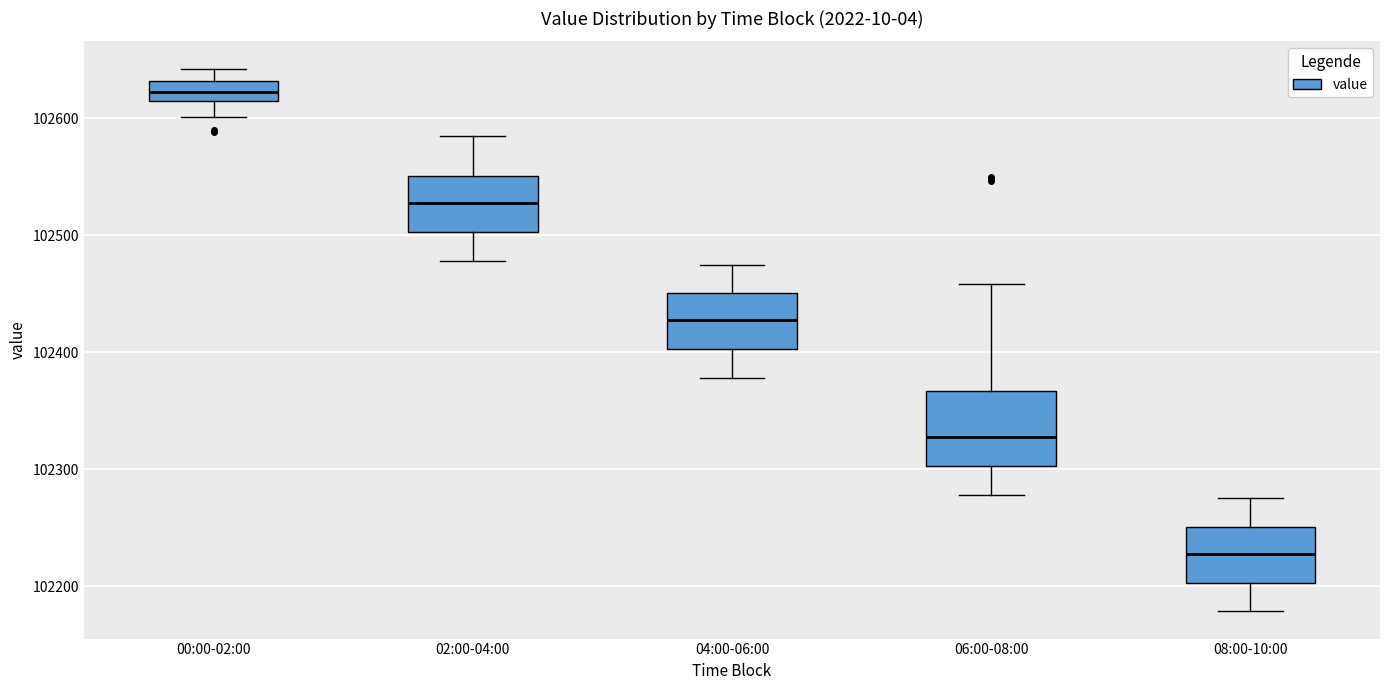

Reading left to right, transcribe this box plot: for each box, give where its median line is, the range the box spans, and where its two whiskers end, as read against the y-axis. The values are not printed on the chart, so give them approximately, as read against the axis.

00:00-02:00: median 102620 (inside the box), box 102620 to 102630, whiskers 102600 to 102640
02:00-04:00: median 102530, box 102500 to 102550, whiskers 102480 to 102590
04:00-06:00: median 102430, box 102400 to 102450, whiskers 102380 to 102480
06:00-08:00: median 102330, box 102300 to 102370, whiskers 102280 to 102460
08:00-10:00: median 102230, box 102200 to 102250, whiskers 102180 to 102280